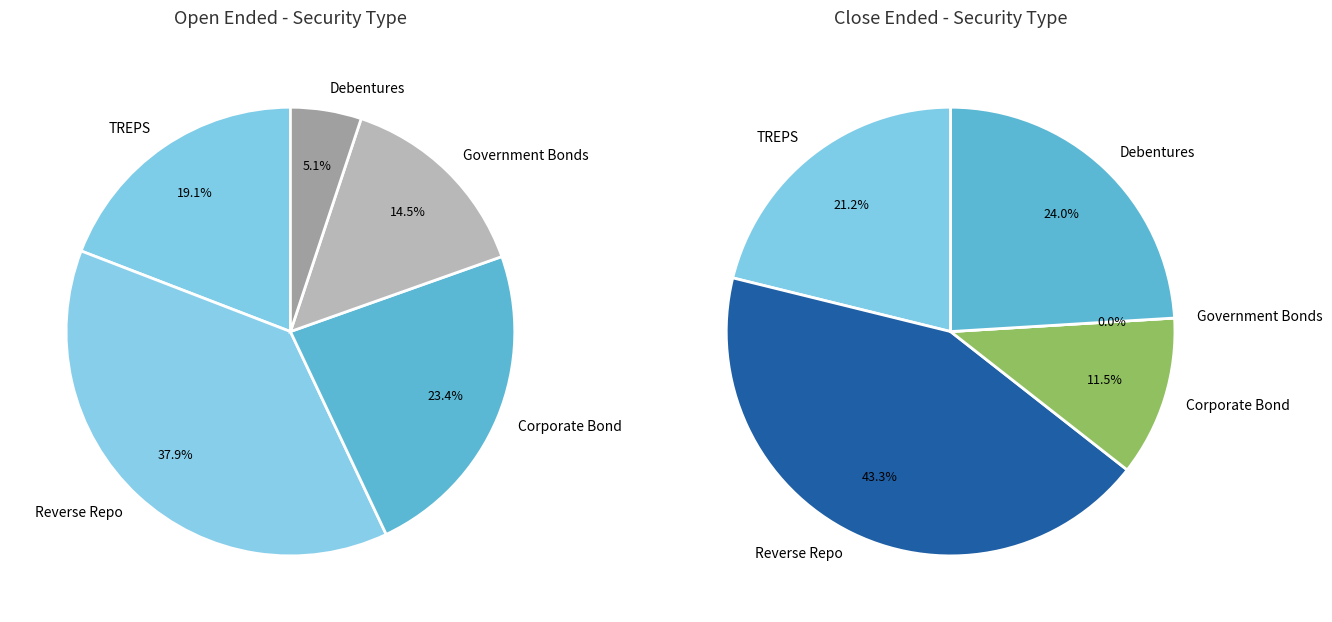

Between TREPS and Debentures, which is larger?

TREPS